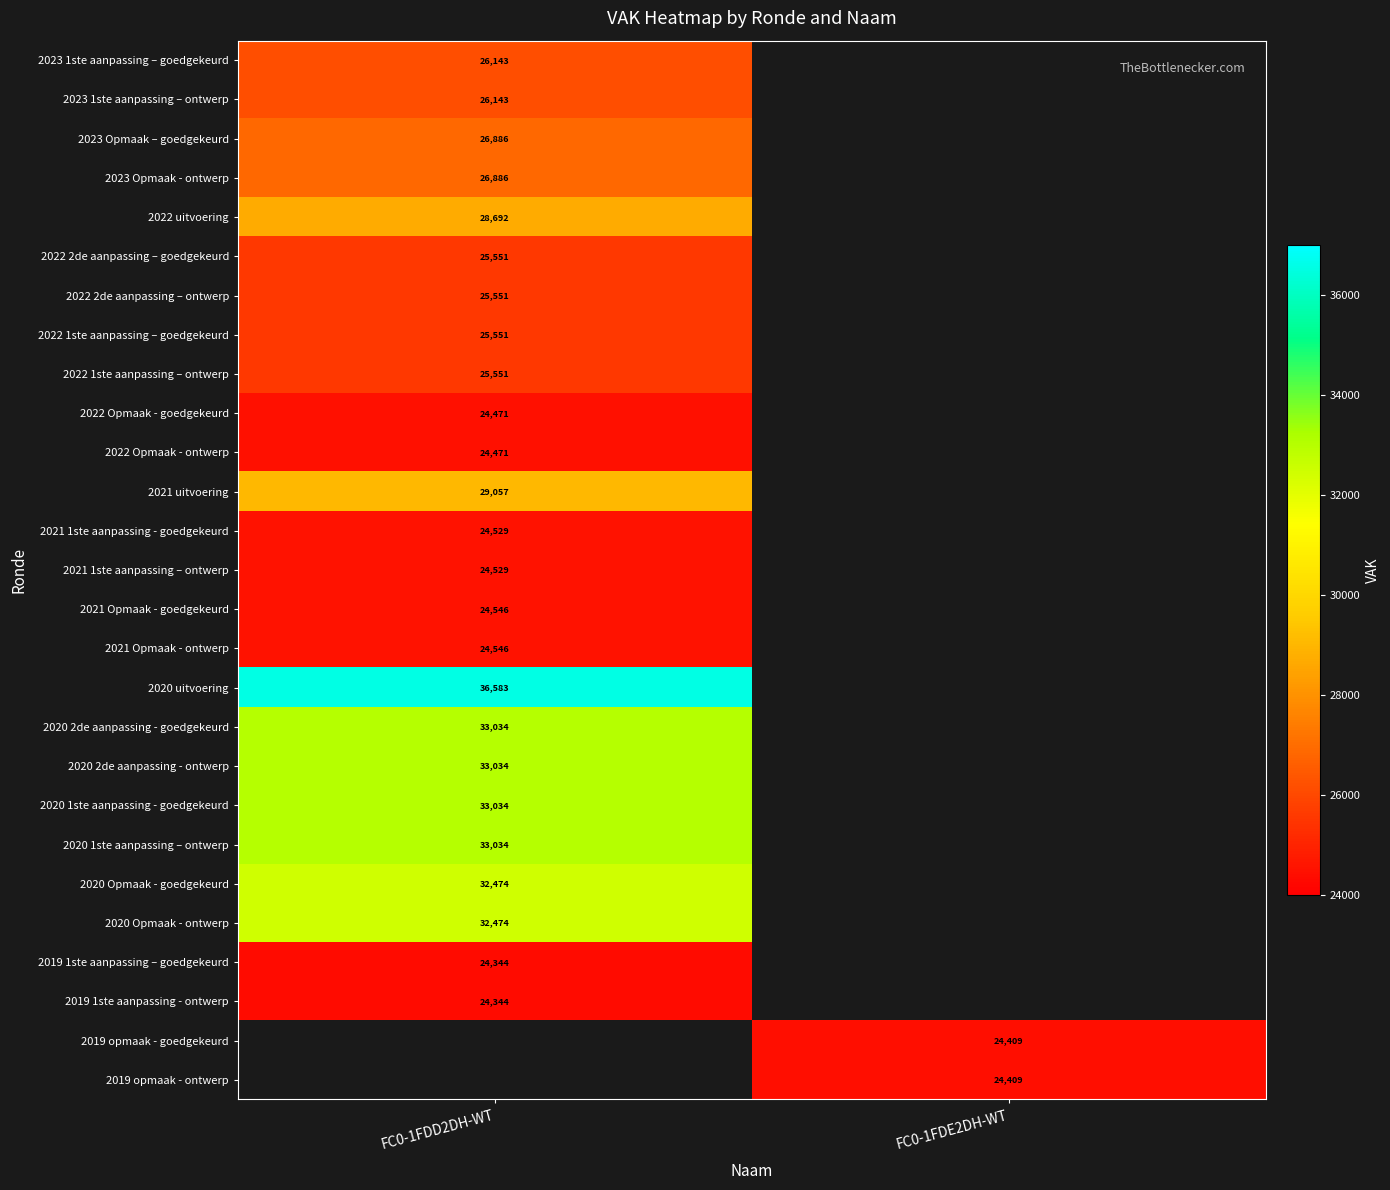

The 2021 Opmaak - goedgekeurd series shows 14369.7 at FC0-1FDD2DH-WT. True or false?

False